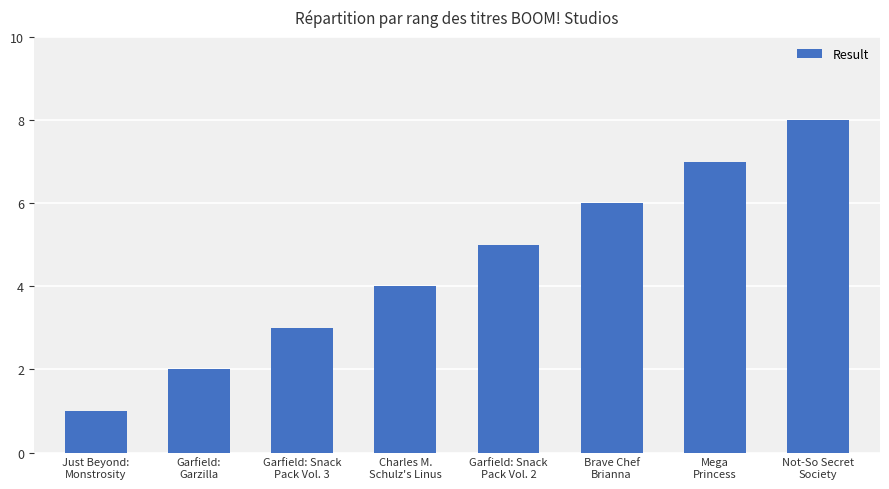

What is the sum of the values at Charles M.
Schulz's Linus and Not-So Secret
Society?

12